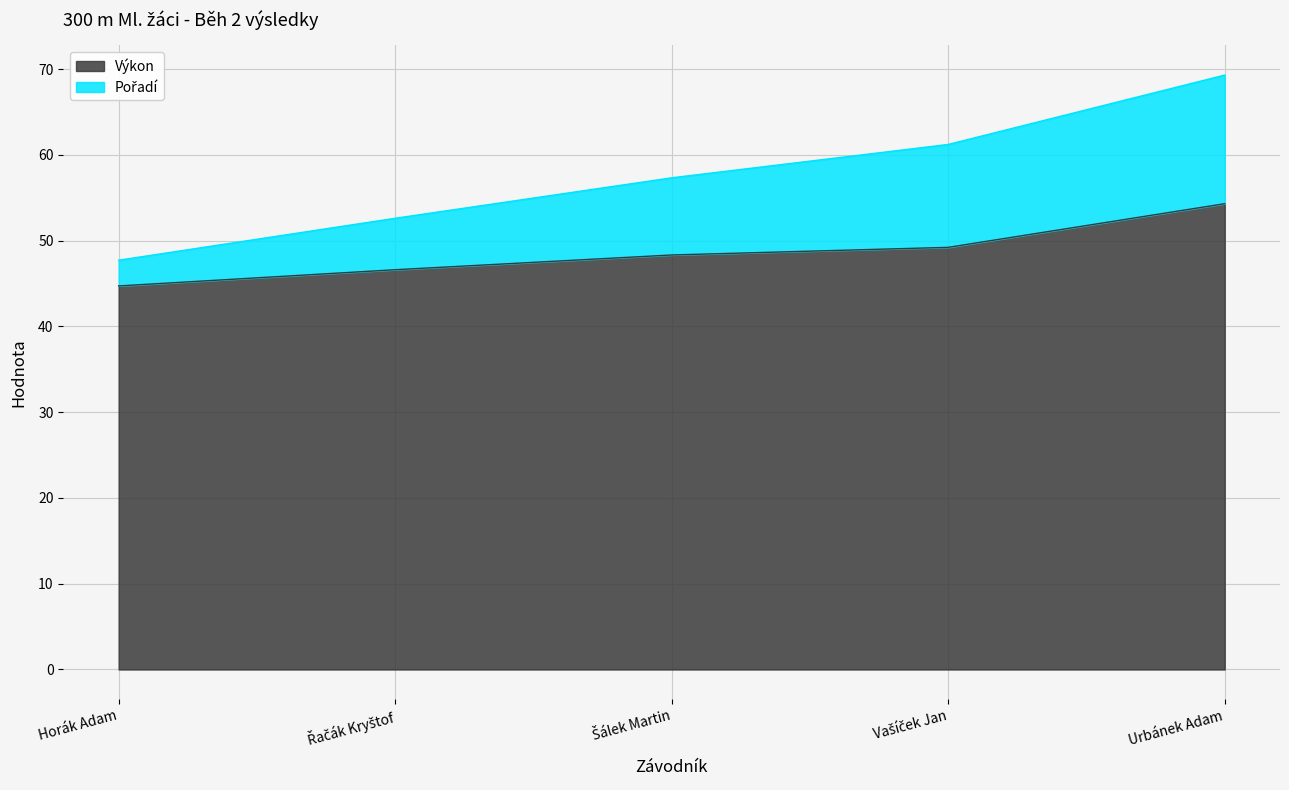

At how many categories does at least one series exceed 51?

4